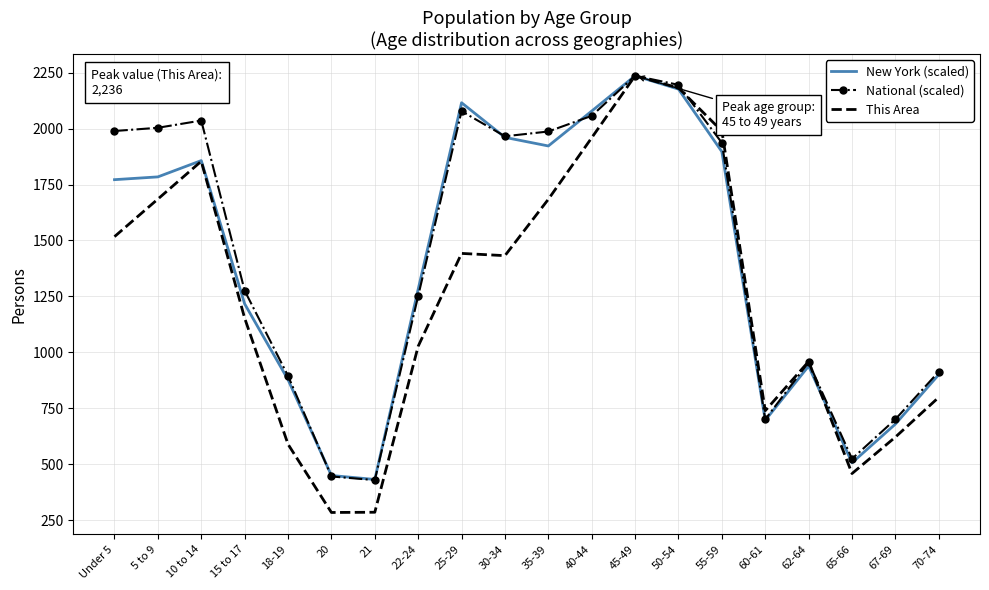

True or false: National (scaled) has more than 0 points higher than both neighbors.

True